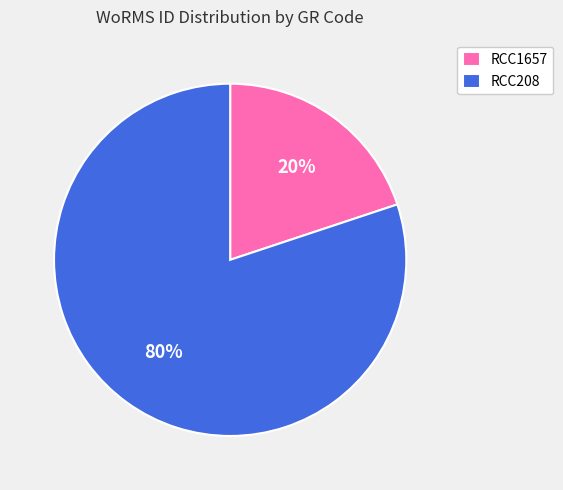

Which has a higher value, RCC1657 or RCC208?

RCC208